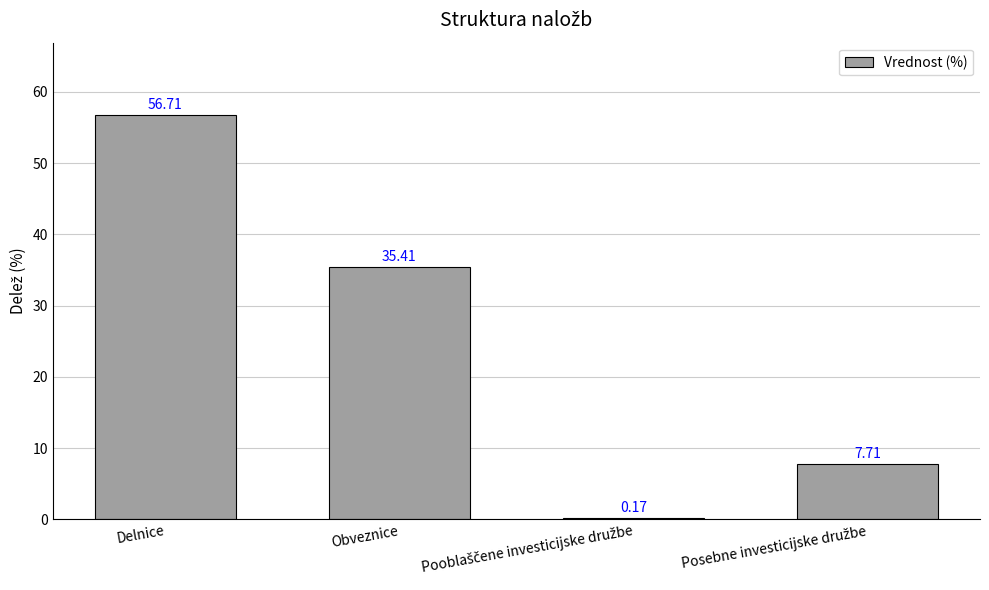

What is the sum of all values?

100.0